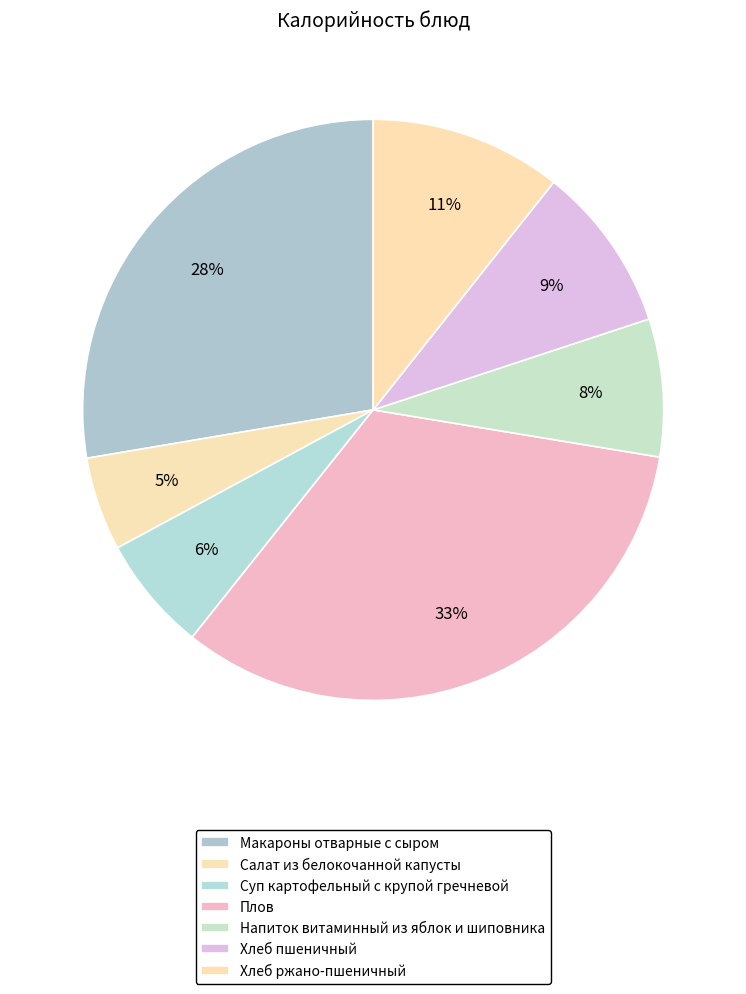

How many segments does this pie chart have?

7